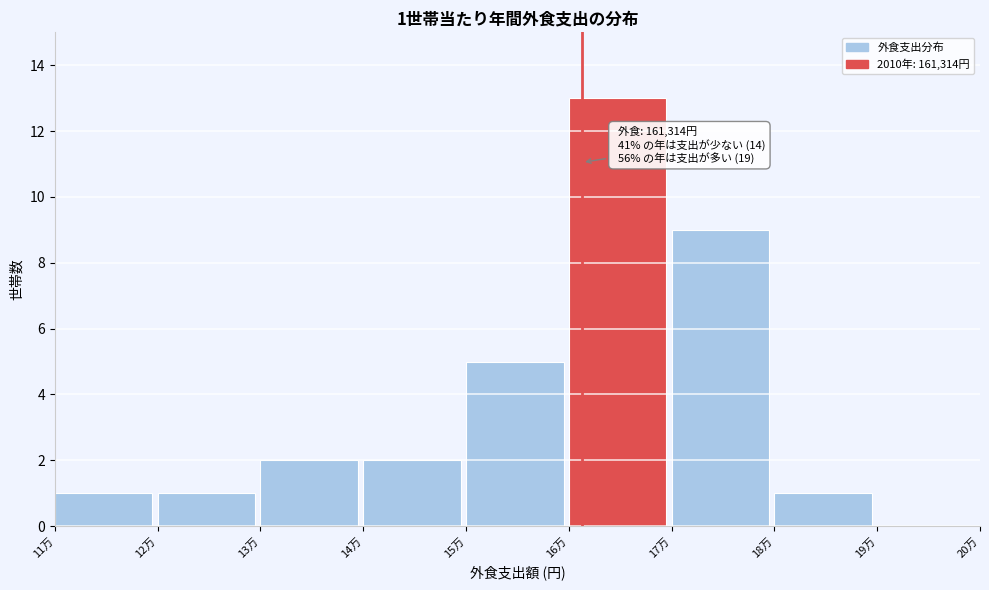

Reading left to right, transcribe all the data shown in this chart.

11万=1	12万=1	13万=2	14万=2	15万=5	16万=13	17万=9	18万=1	19万=0